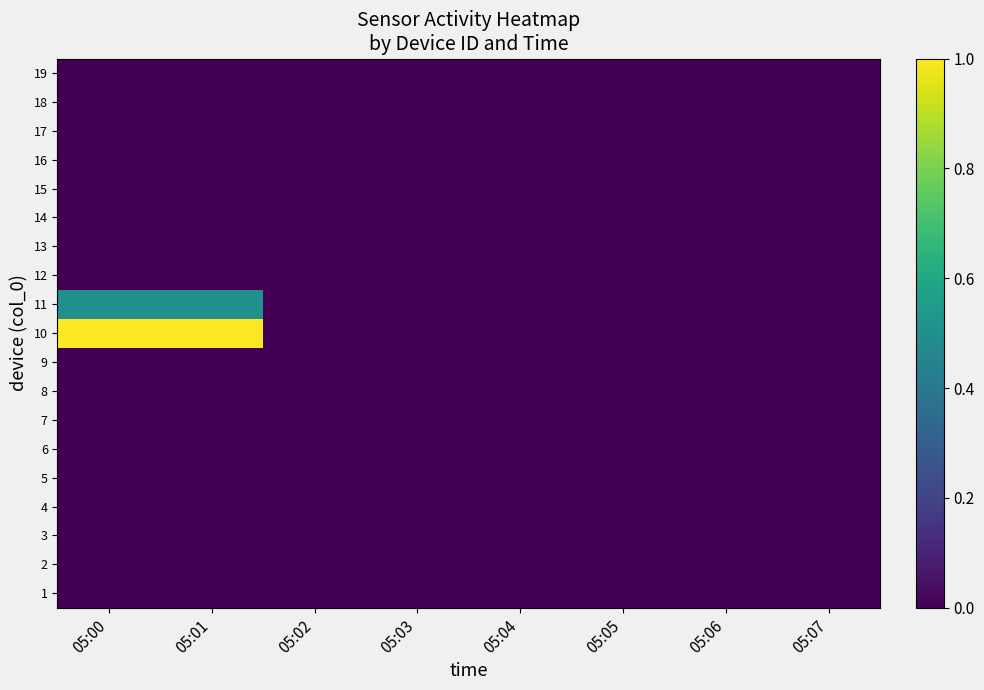

Reading left to right, transcribe all the data shown in this chart.

1: 05:00=0.0	05:01=0.0	05:02=0.0	05:03=0.0	05:04=0.0	05:05=0.0	05:06=0.0	05:07=0.0
2: 05:00=0.0	05:01=0.0	05:02=0.0	05:03=0.0	05:04=0.0	05:05=0.0	05:06=0.0	05:07=0.0
3: 05:00=0.0	05:01=0.0	05:02=0.0	05:03=0.0	05:04=0.0	05:05=0.0	05:06=0.0	05:07=0.0
4: 05:00=0.0	05:01=0.0	05:02=0.0	05:03=0.0	05:04=0.0	05:05=0.0	05:06=0.0	05:07=0.0
5: 05:00=0.0	05:01=0.0	05:02=0.0	05:03=0.0	05:04=0.0	05:05=0.0	05:06=0.0	05:07=0.0
6: 05:00=0.0	05:01=0.0	05:02=0.0	05:03=0.0	05:04=0.0	05:05=0.0	05:06=0.0	05:07=0.0
7: 05:00=0.0	05:01=0.0	05:02=0.0	05:03=0.0	05:04=0.0	05:05=0.0	05:06=0.0	05:07=0.0
8: 05:00=0.0	05:01=0.0	05:02=0.0	05:03=0.0	05:04=0.0	05:05=0.0	05:06=0.0	05:07=0.0
9: 05:00=0.0	05:01=0.0	05:02=0.0	05:03=0.0	05:04=0.0	05:05=0.0	05:06=0.0	05:07=0.0
10: 05:00=1.0	05:01=1.0	05:02=0.0	05:03=0.0	05:04=0.0	05:05=0.0	05:06=0.0	05:07=0.0
11: 05:00=0.5	05:01=0.5	05:02=0.0	05:03=0.0	05:04=0.0	05:05=0.0	05:06=0.0	05:07=0.0
12: 05:00=0.0	05:01=0.0	05:02=0.0	05:03=0.0	05:04=0.0	05:05=0.0	05:06=0.0	05:07=0.0
13: 05:00=0.0	05:01=0.0	05:02=0.0	05:03=0.0	05:04=0.0	05:05=0.0	05:06=0.0	05:07=0.0
14: 05:00=0.0	05:01=0.0	05:02=0.0	05:03=0.0	05:04=0.0	05:05=0.0	05:06=0.0	05:07=0.0
15: 05:00=0.0	05:01=0.0	05:02=0.0	05:03=0.0	05:04=0.0	05:05=0.0	05:06=0.0	05:07=0.0
16: 05:00=0.0	05:01=0.0	05:02=0.0	05:03=0.0	05:04=0.0	05:05=0.0	05:06=0.0	05:07=0.0
17: 05:00=0.0	05:01=0.0	05:02=0.0	05:03=0.0	05:04=0.0	05:05=0.0	05:06=0.0	05:07=0.0
18: 05:00=0.0	05:01=0.0	05:02=0.0	05:03=0.0	05:04=0.0	05:05=0.0	05:06=0.0	05:07=0.0
19: 05:00=0.0	05:01=0.0	05:02=0.0	05:03=0.0	05:04=0.0	05:05=0.0	05:06=0.0	05:07=0.0